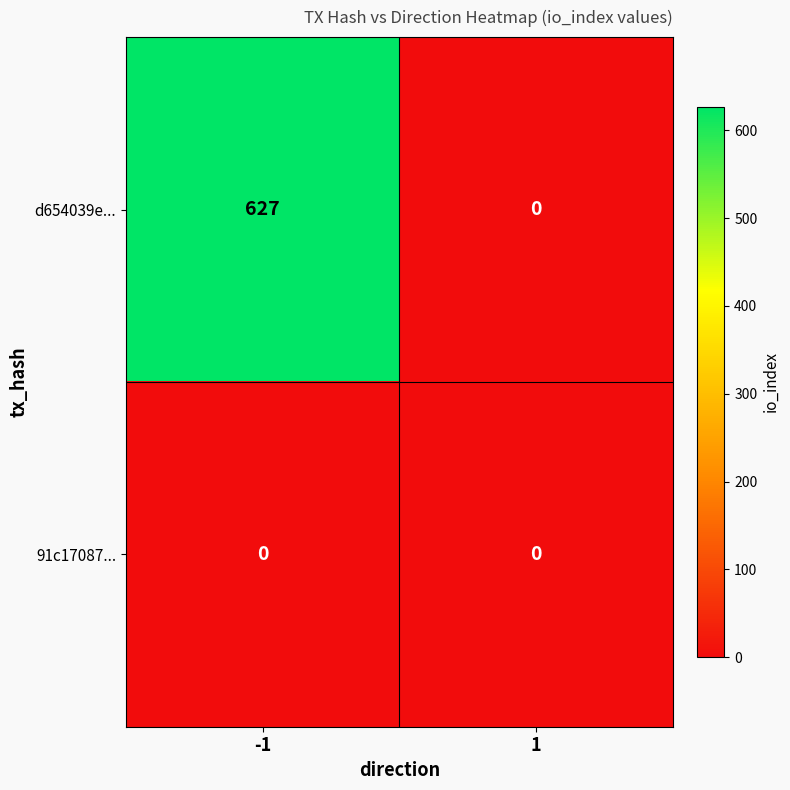

Which category has the highest value across all series?

-1